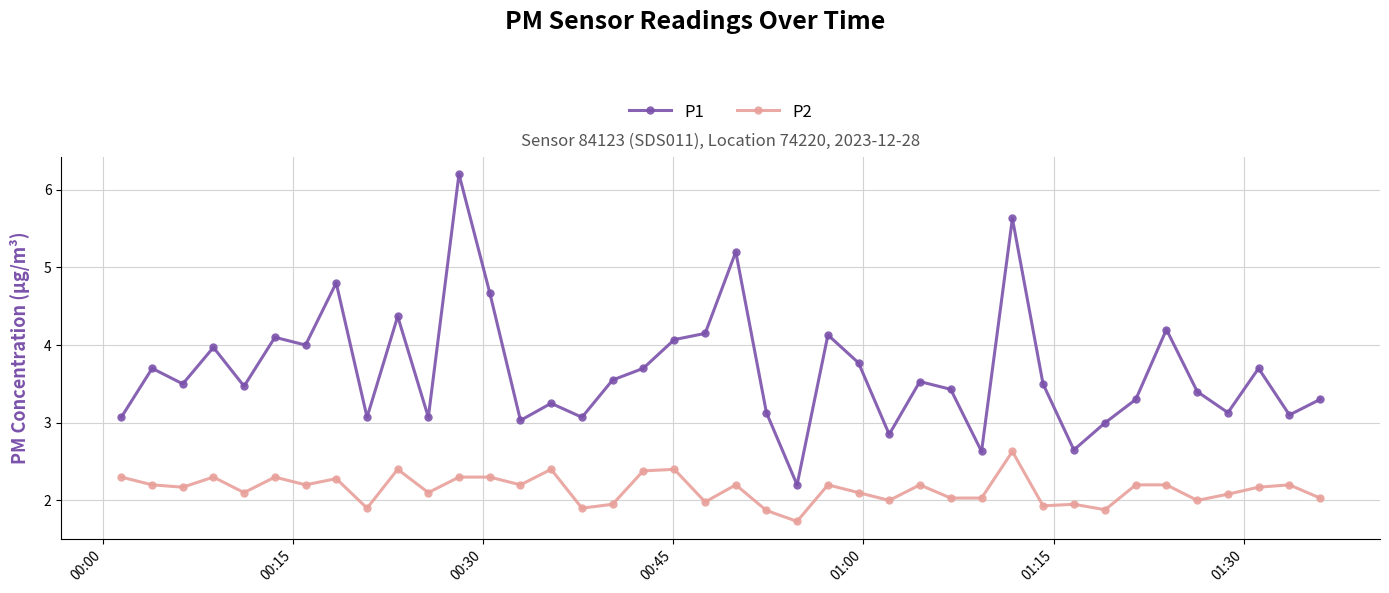

Does the chart display data point markers on the line(s)?

Yes